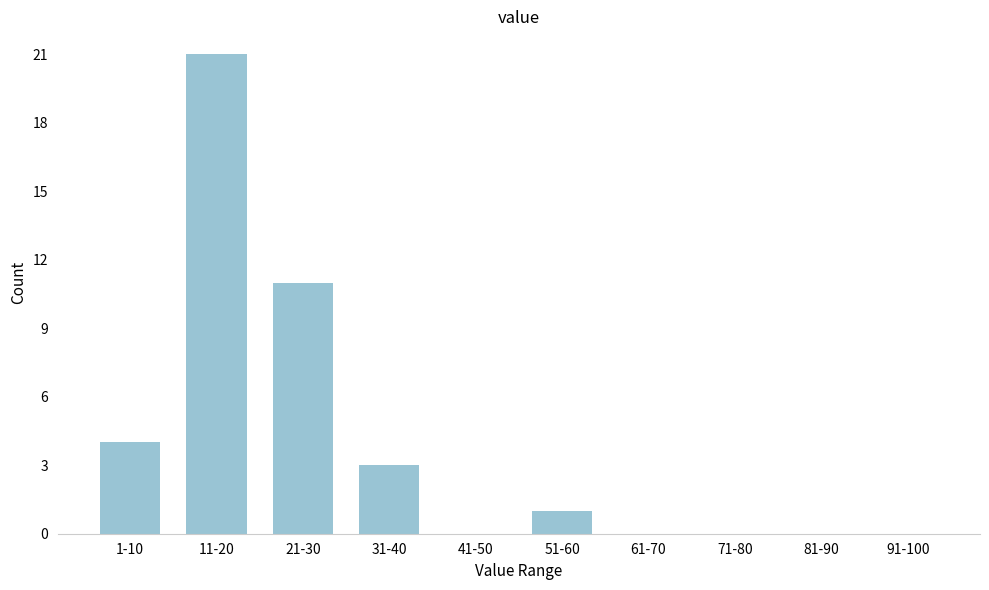

Reading left to right, list all the values displayed in this chart.

1-10=4	11-20=21	21-30=11	31-40=3	41-50=0	51-60=1	61-70=0	71-80=0	81-90=0	91-100=0